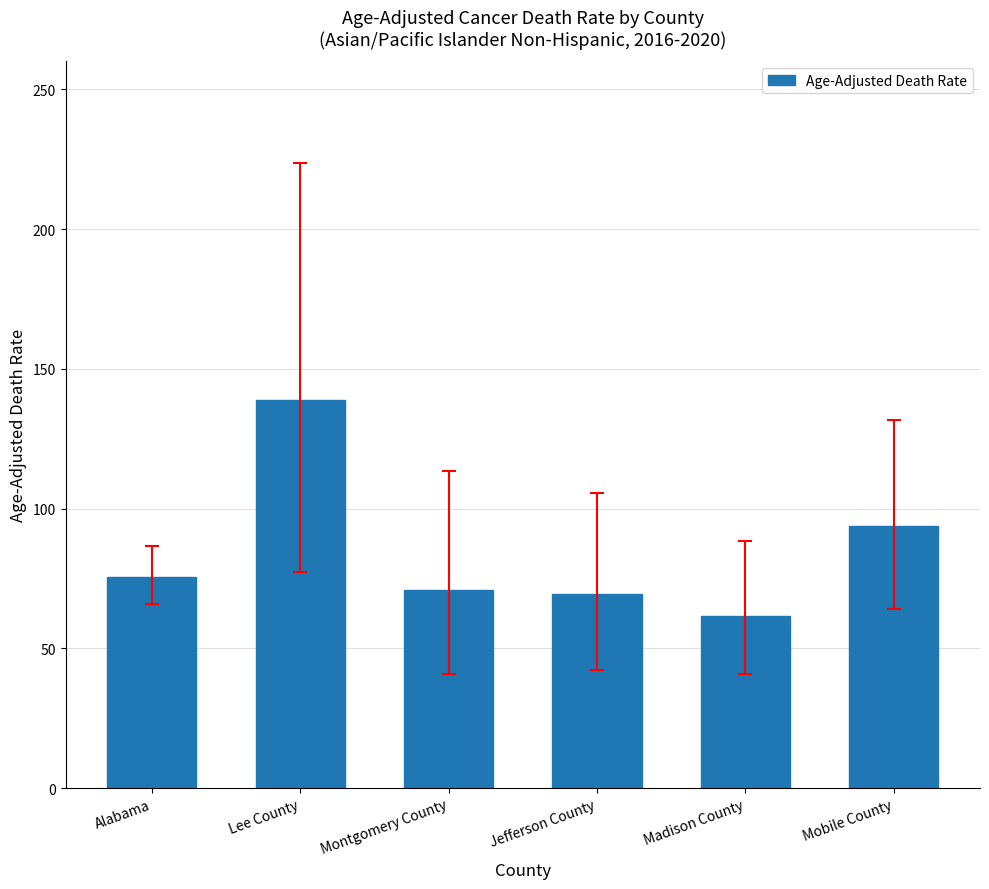

What is the difference between the maximum and minimum values?

77.3